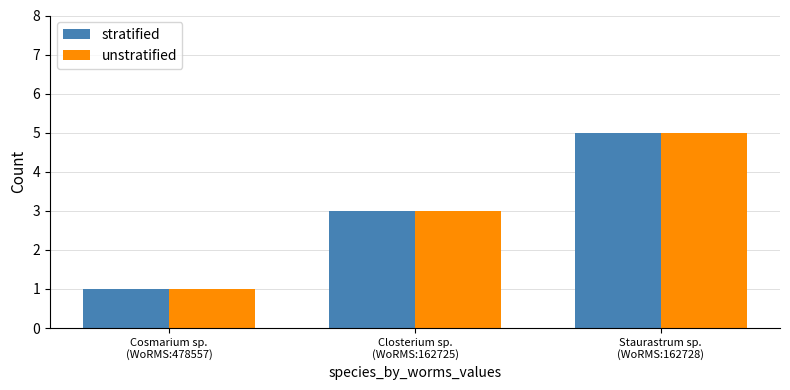

What is the sum of all stratified values?

9